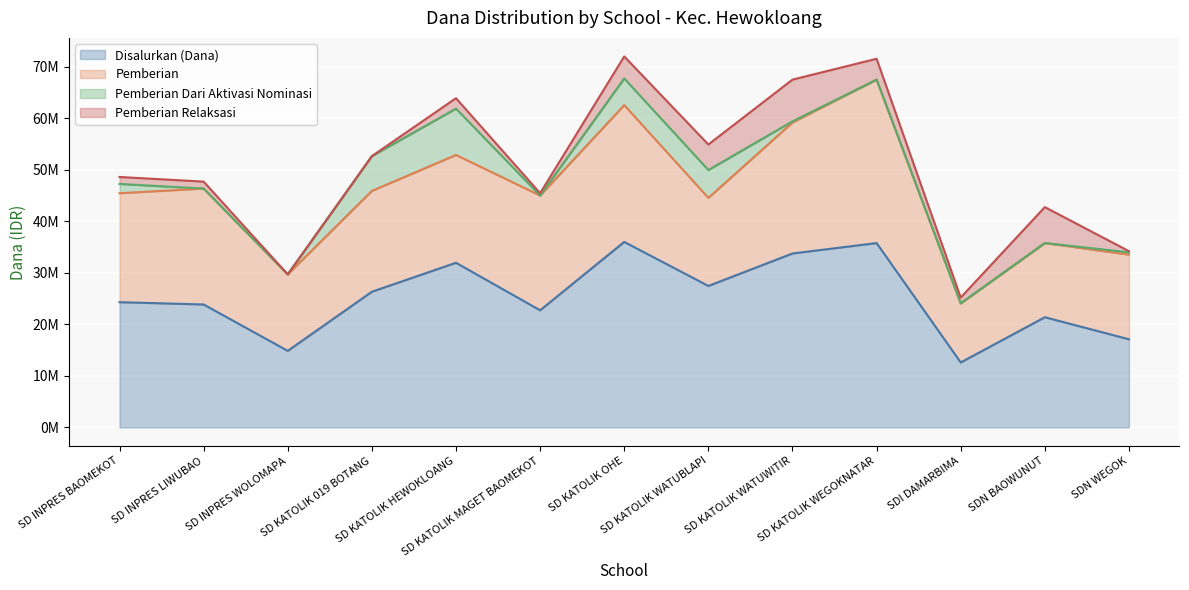

What is the difference between the Pemberian values at SD KATOLIK WEGOKNATAR and SD KATOLIK OHE?

5175000